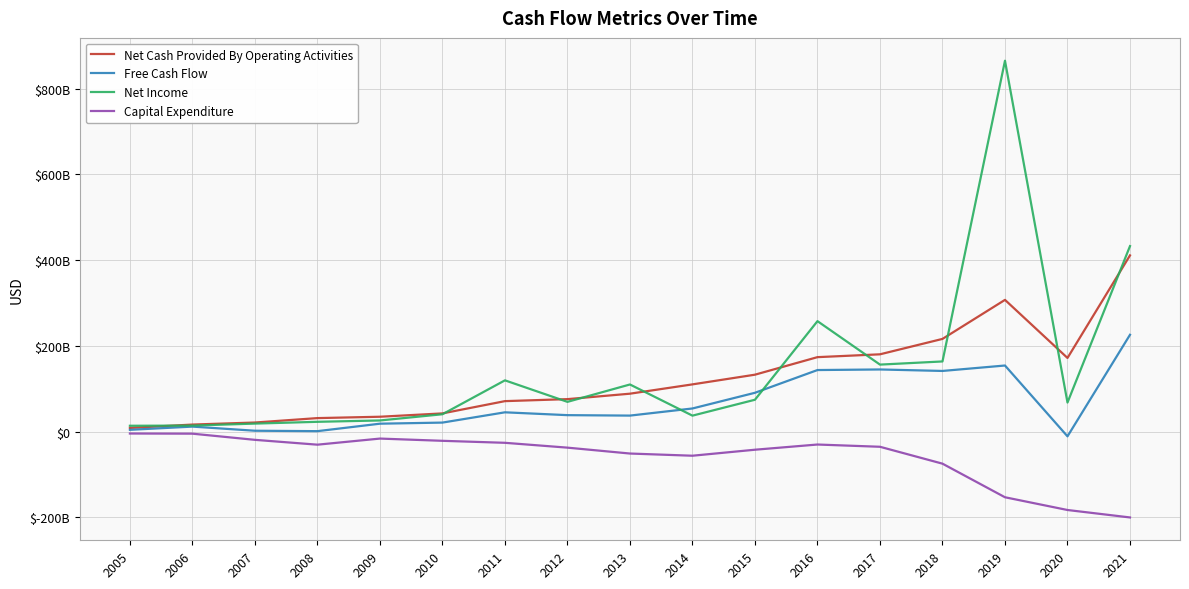

At which label is Capital Expenditure closest to -102349001367?

2018